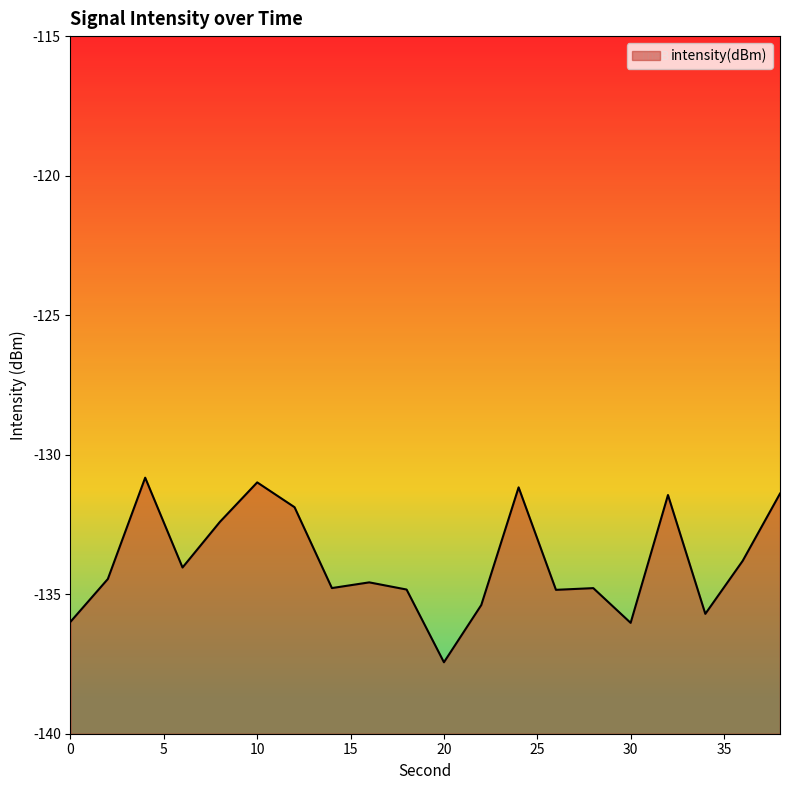

Which has a higher value, 8 or 22?

8